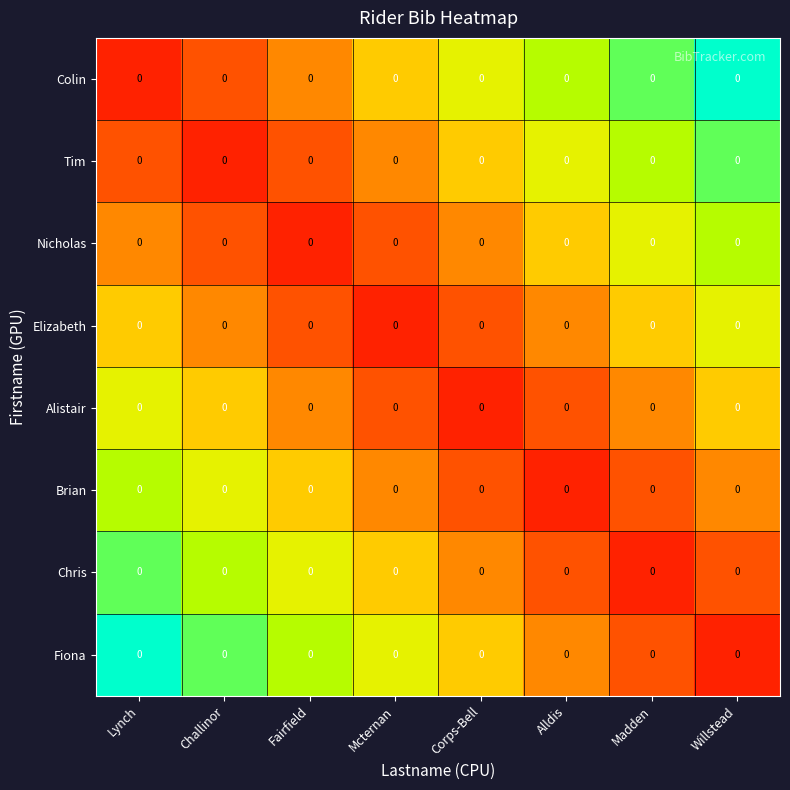

Which label corresponds to the smallest value in the chart?

Lynch